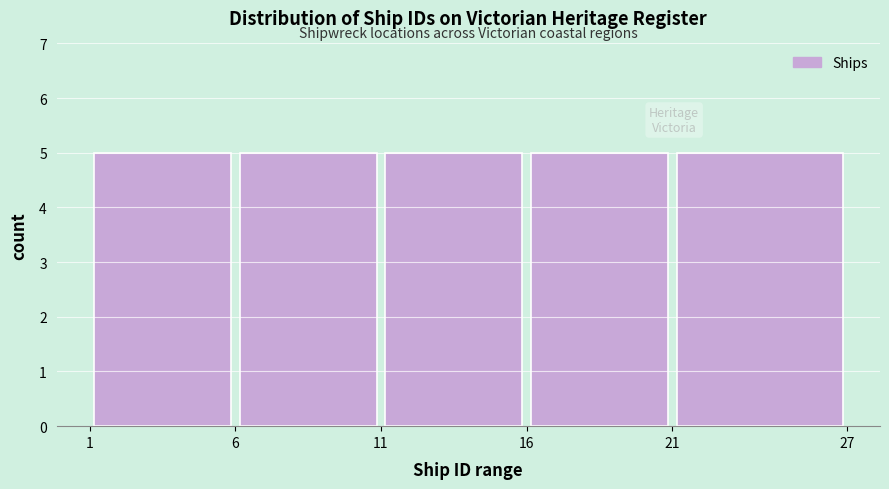

What is the height of the bar covering 1 to 6 on the x-axis? The values are not printed on the chart, so give them approximately, as read against the axis.

5